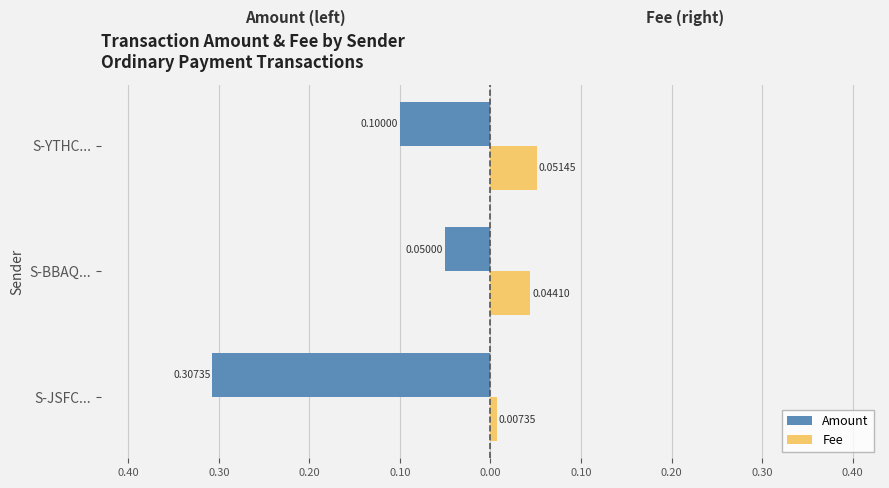

What are all the series names shown in the legend?

Amount, Fee